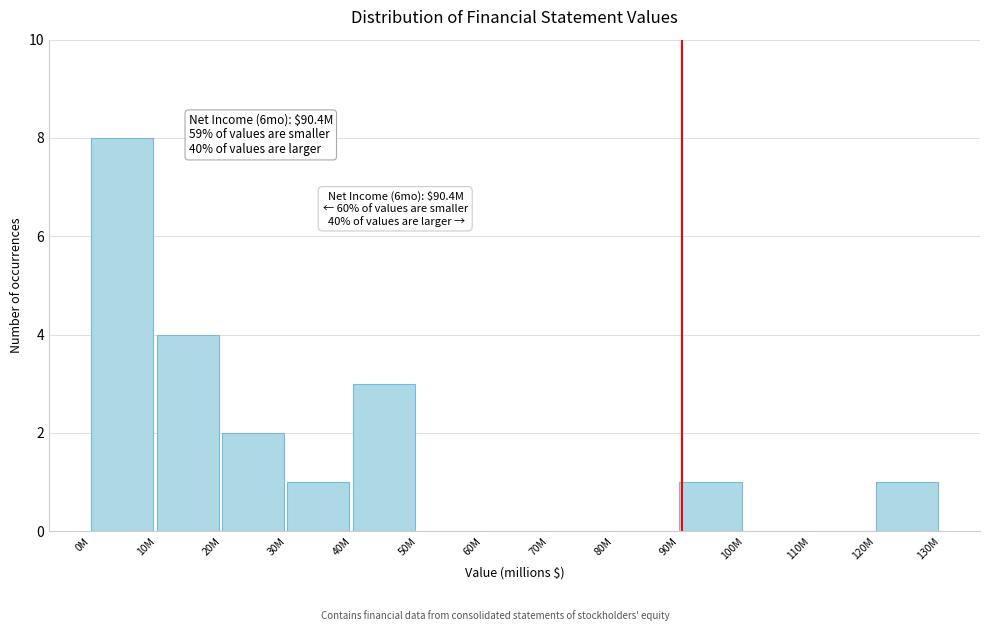

Reading left to right, extract all data points from this chart.

0M=8	10M=4	20M=2	30M=1	40M=3	50M=0	60M=0	70M=0	80M=0	90M=1	100M=0	110M=0	120M=1